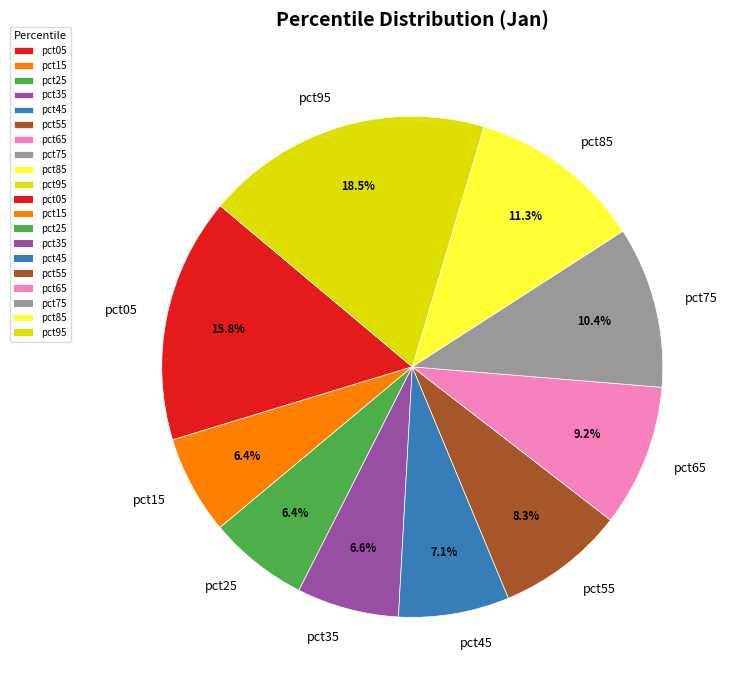

What percentage do pct35 and pct95 together represent?

25.1%